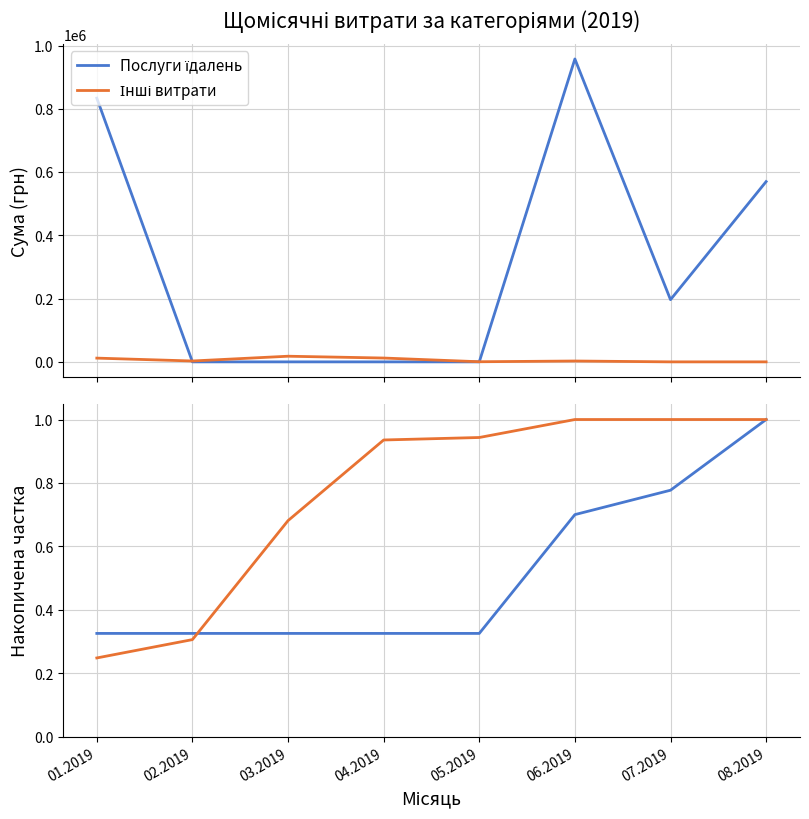

What is the label of the 5th point from the left?

05.2019